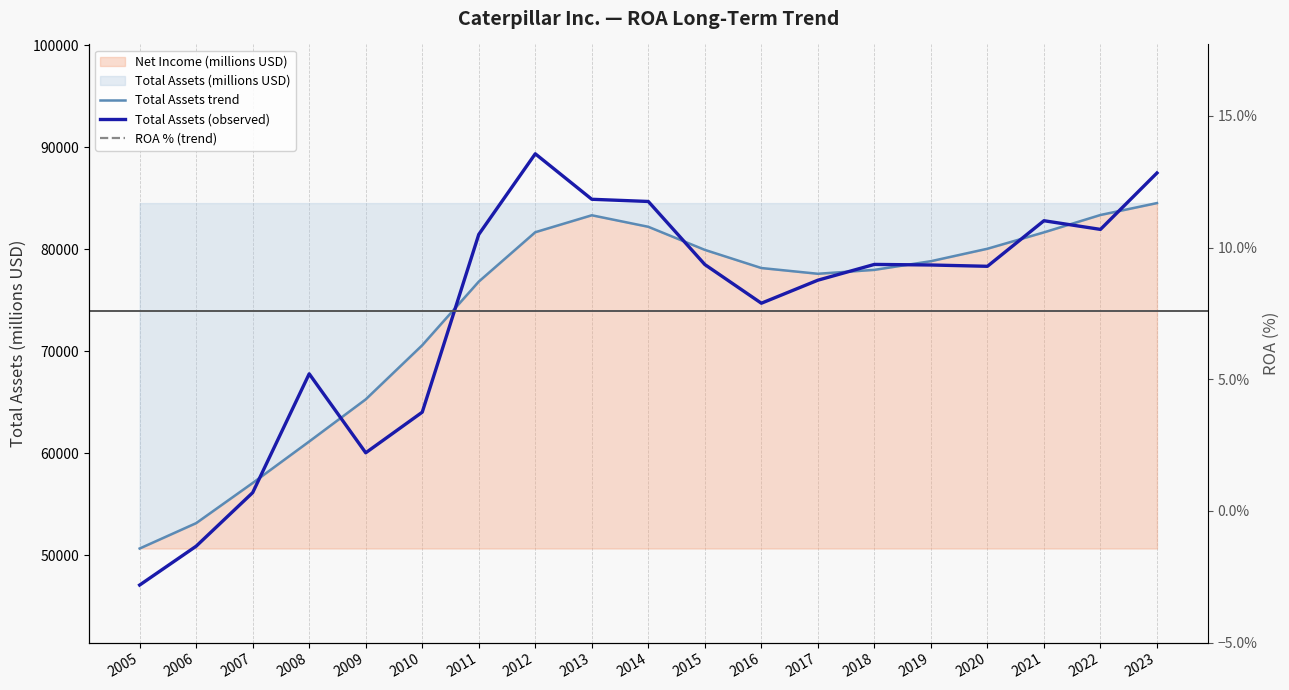

Reading left to right, list all the values displayed in this chart.

Total Assets trend: 2005=50651.0	2006=53140.4	2007=57078.4	2008=61145.7	2009=65277.7	2010=70586.3	2011=76823.9	2012=81667.5	2013=83328.4	2014=82198.1	2015=79935.1	2016=78155.2	2017=77592.1	2018=77975.6	2019=78825.1	2020=80046.4	2021=81652.2	2022=83356.6	2023=84524.3
Total Assets (observed): 2005=47069.0	2006=50879.0	2007=56132.0	2008=67782.0	2009=60038.0	2010=64020.0	2011=81446.0	2012=89356.0	2013=84896.0	2014=84681.0	2015=78497.0	2016=74704.0	2017=76962.0	2018=78509.0	2019=78453.0	2020=78324.0	2021=82793.0	2022=81943.0	2023=87476.0
ROA % (trend): 2005=6.3	2006=6.1	2007=5.6	2008=4.8	2009=4.3	2010=4.5	2011=4.9	2012=5.1	2013=4.6	2014=3.7	2015=2.8	2016=2.6	2017=3.5	2018=4.8	2019=5.9	2020=6.7	2021=7.6	2022=8.8	2023=9.7